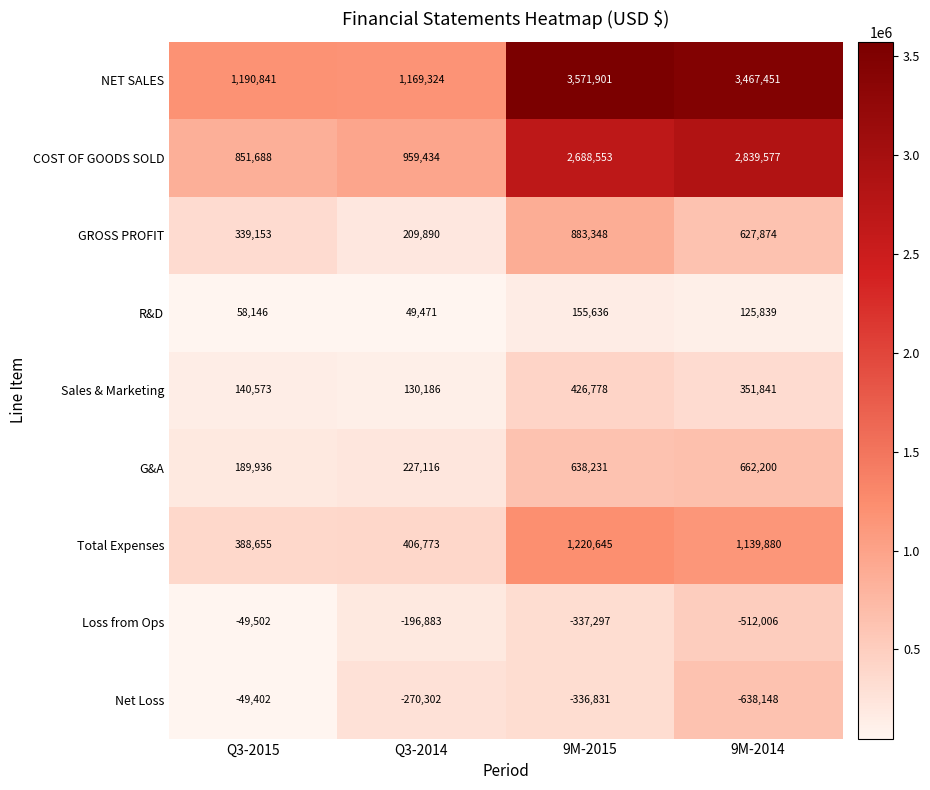

Which series has the widest spread of values?

NET SALES